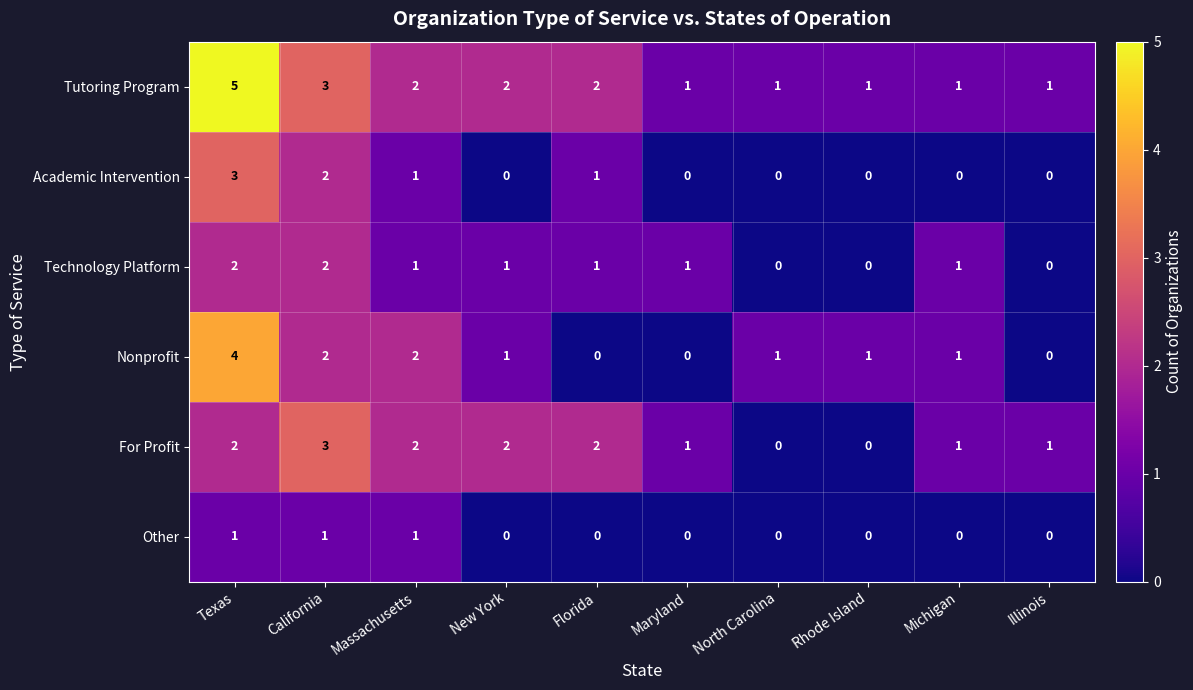

At which category is the sum across all series the highest?

Texas